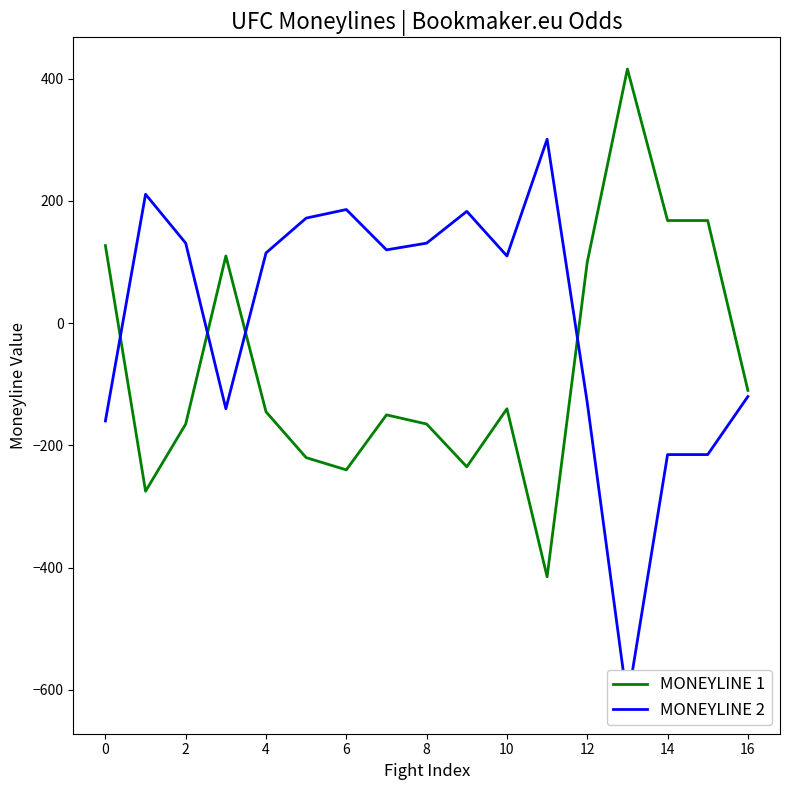

What is the approximate value of MONEYLINE 2 at 14?

-215